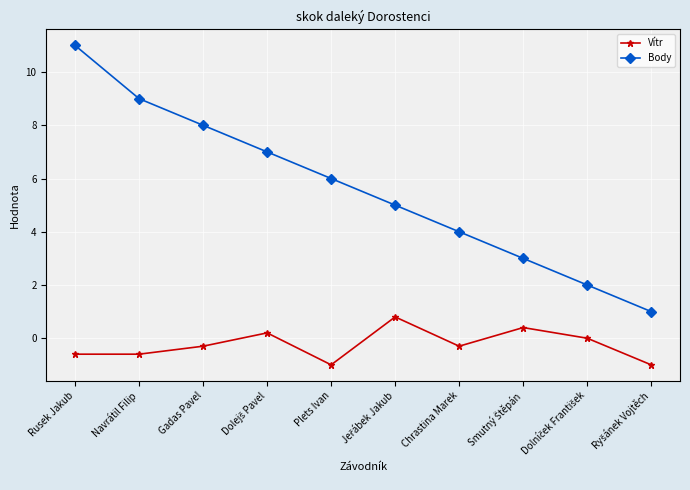

Read the Vítr value at Chrastina Marek.

-0.3